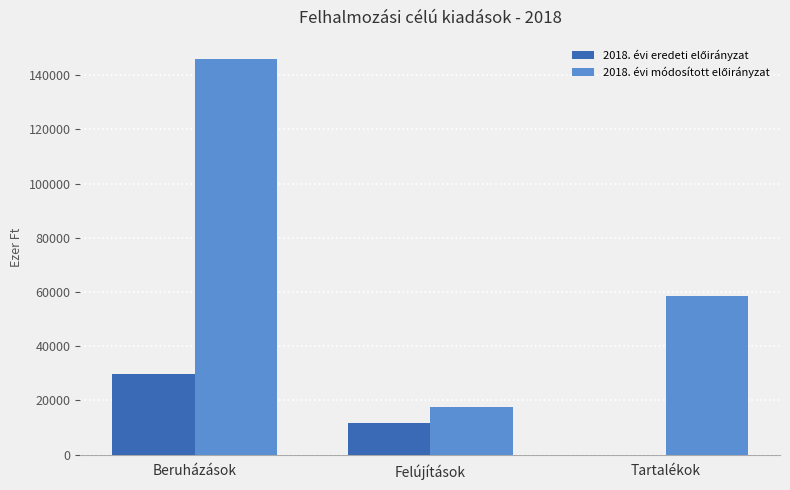

At which category is the sum across all series the highest?

Beruházások